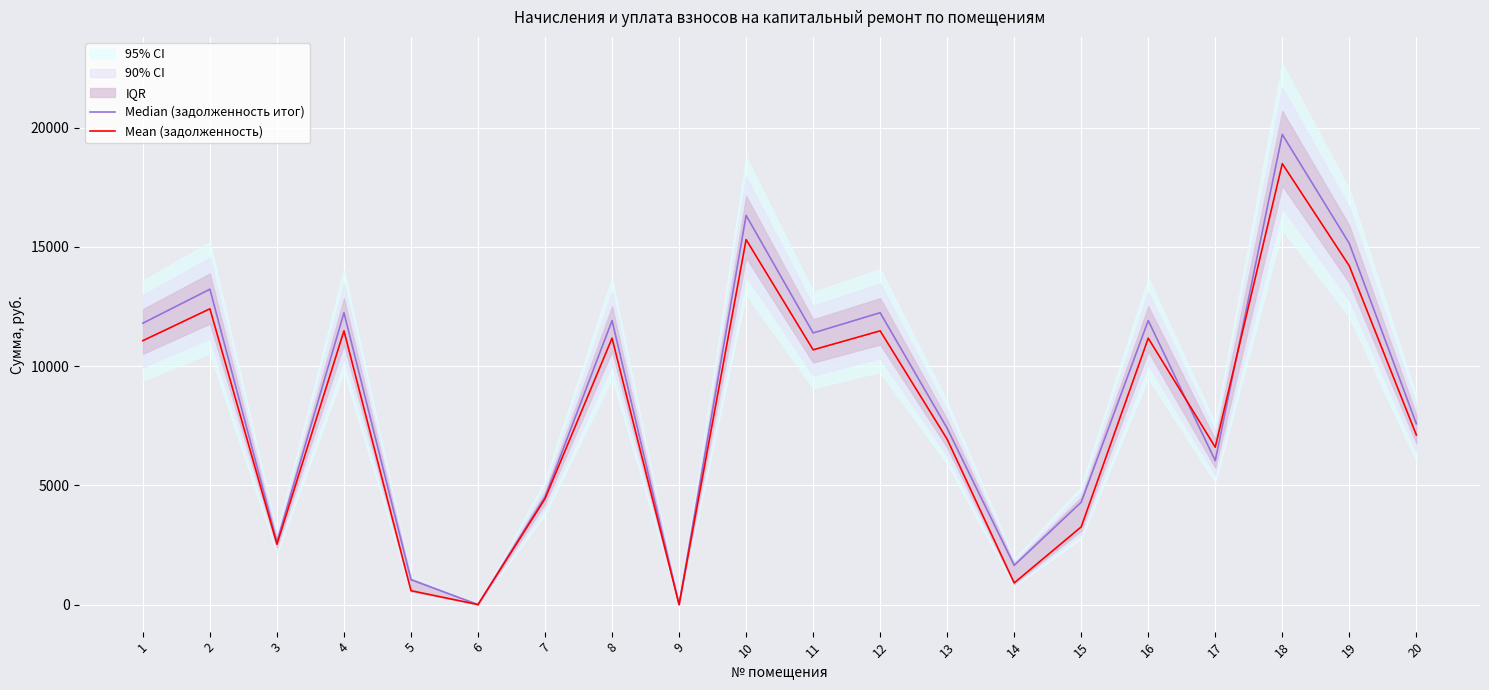

Rank the series by their maximum value, from lowest to highest.

Mean (задолженность), Median (задолженность итог)